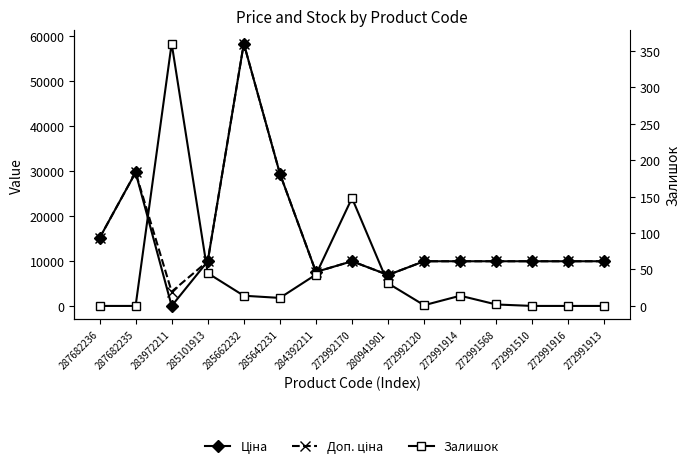

Does the chart display data point markers on the line(s)?

Yes